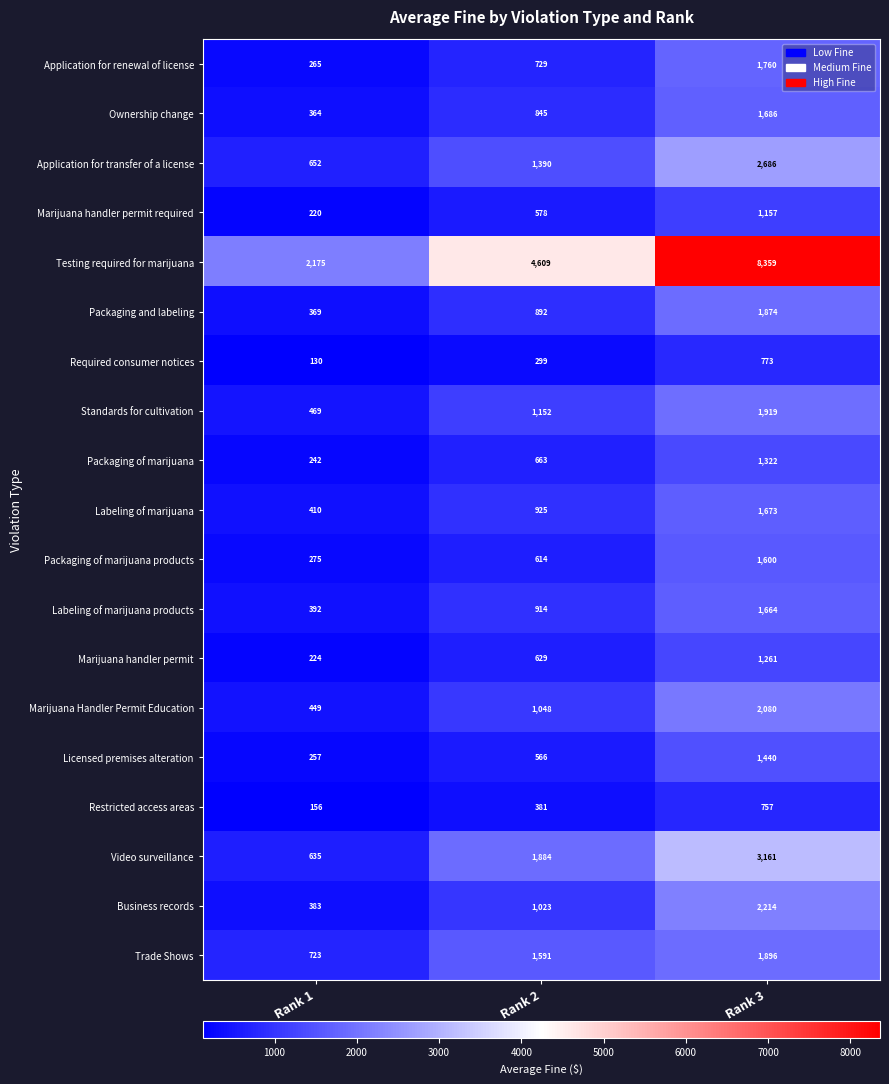

At which label does Packaging of marijuana products reach its minimum?

Rank 1